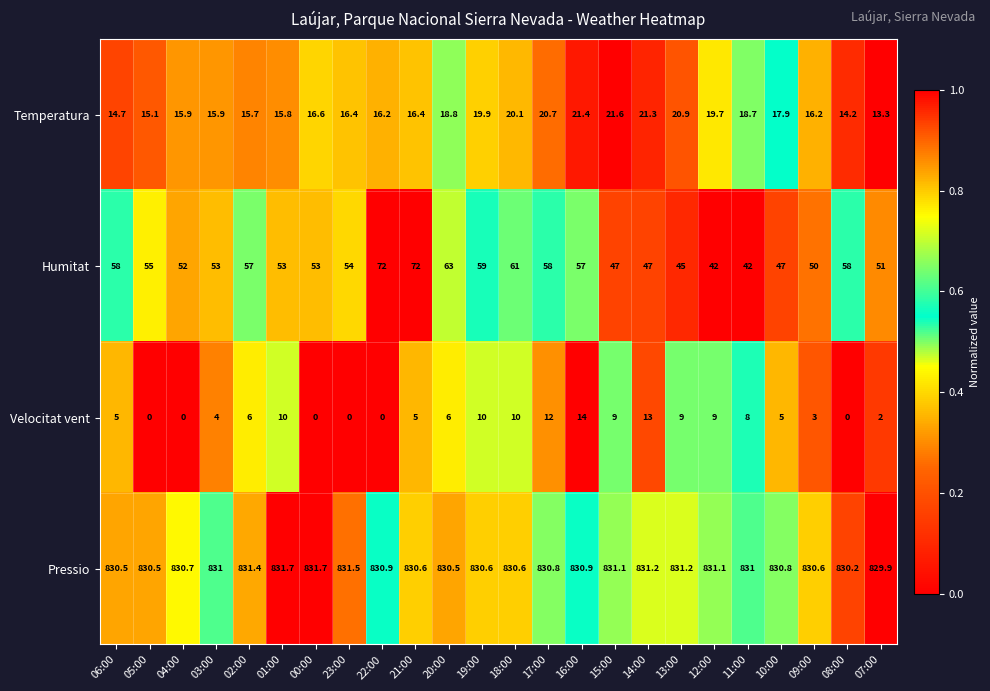

What is the maximum value shown in the chart?

831.7